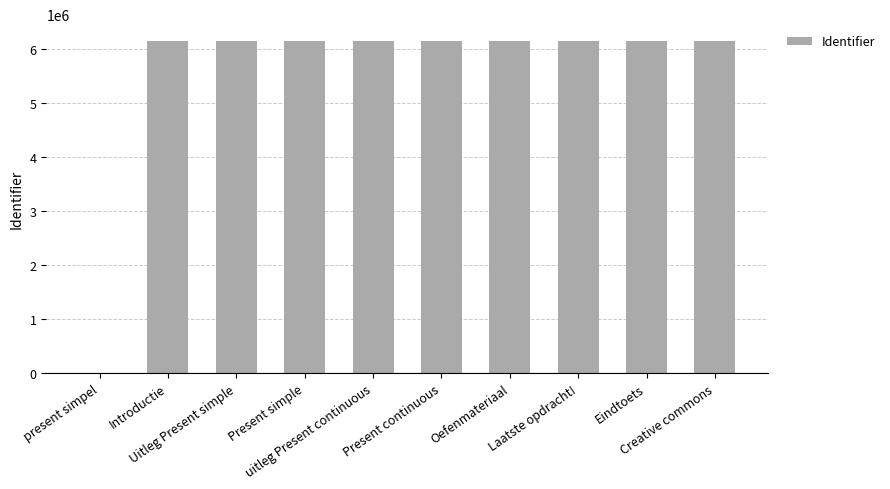

What is the maximum value shown in the chart?

6146103